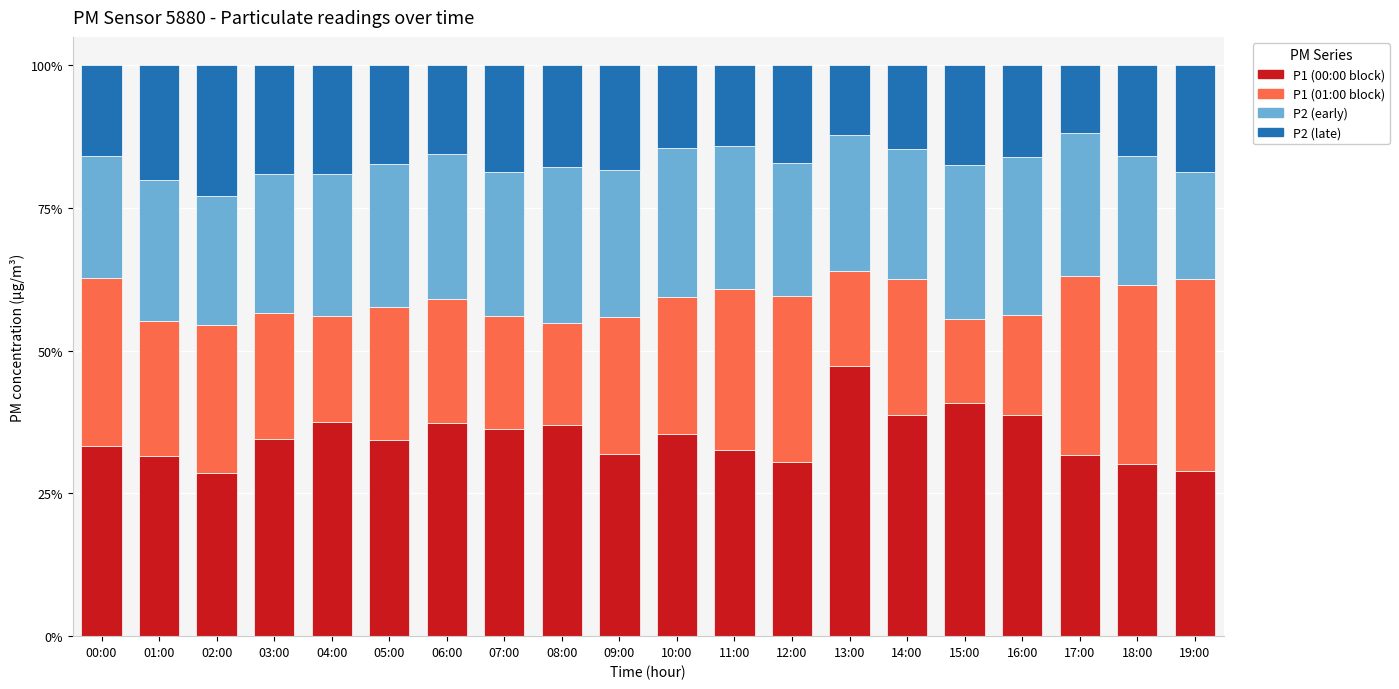

True or false: P1 (00:00 block) has a value of 12.5 at 10:00.

False